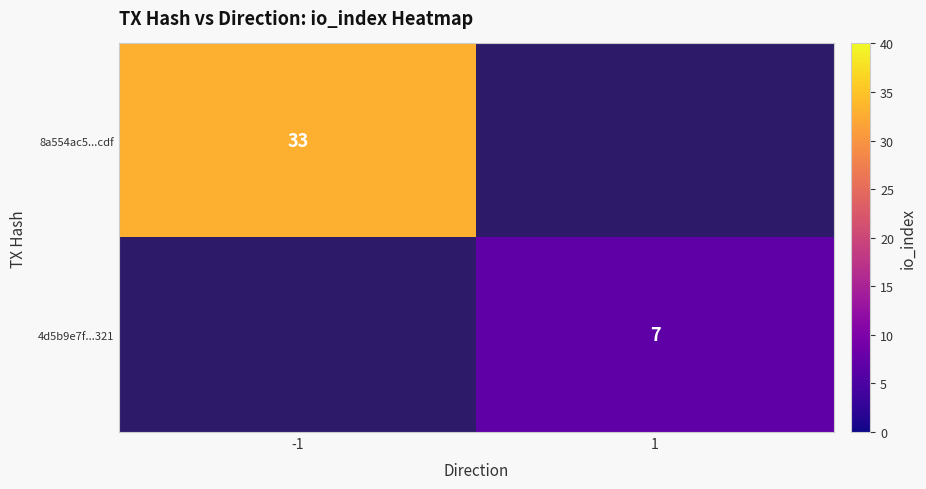

At how many categories does at least one series exceed 25?

1